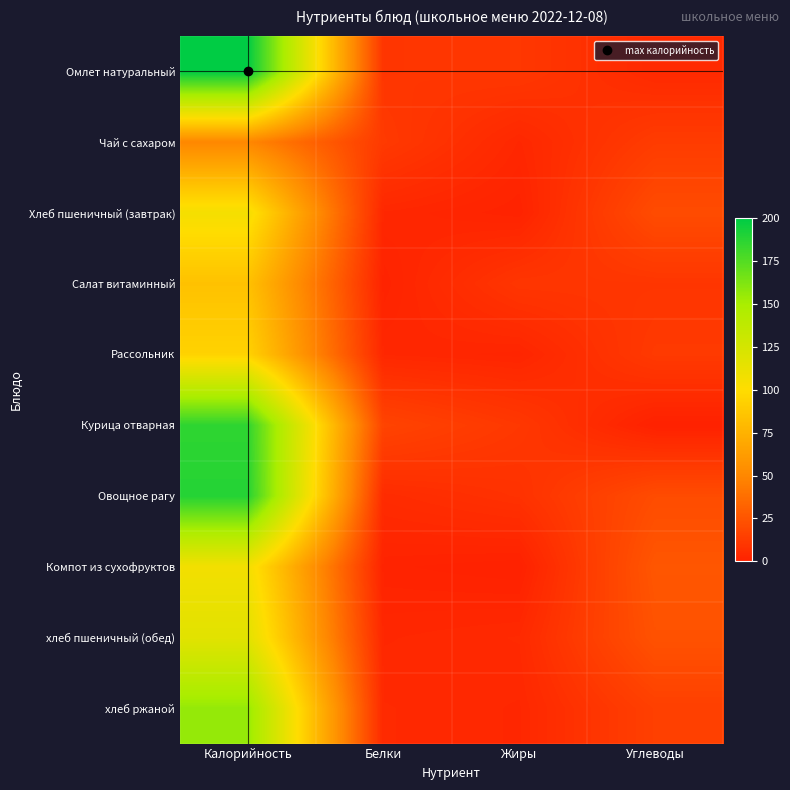

At which category is the sum across all series the highest?

Калорийность